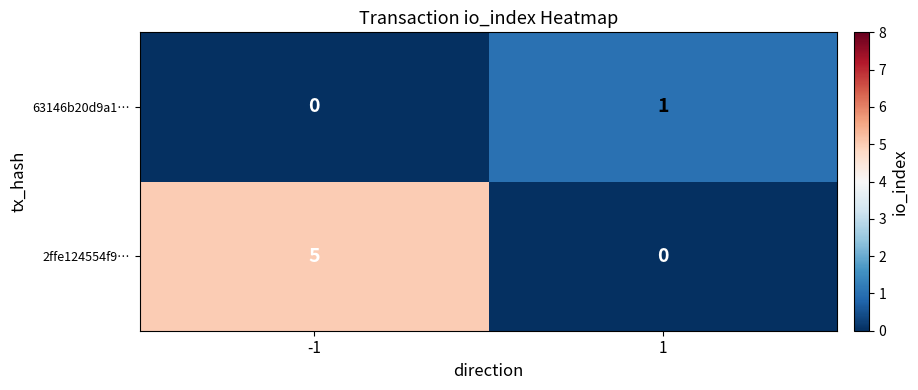

List the series in order of their overall mean, highest first.

2ffe124554f9…, 63146b20d9a1…